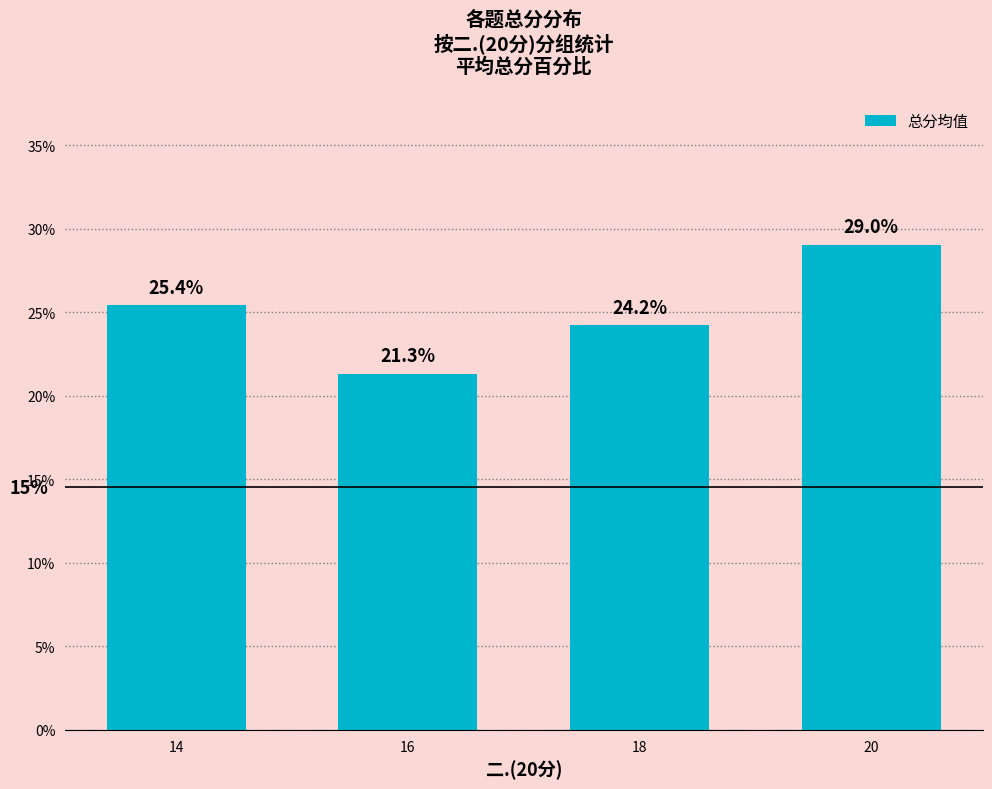

True or false: the data shows 33.8 at 14.

False